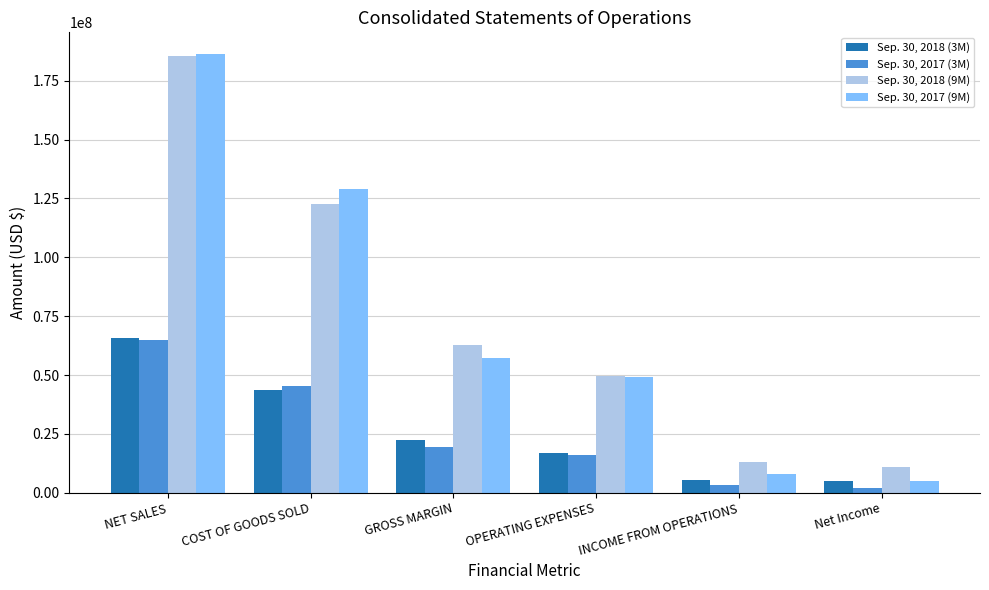

At which label does Sep. 30, 2017 (9M) first exceed 57423144?

NET SALES